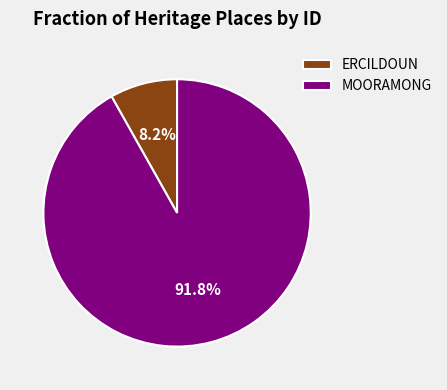

How many segments does this pie chart have?

2